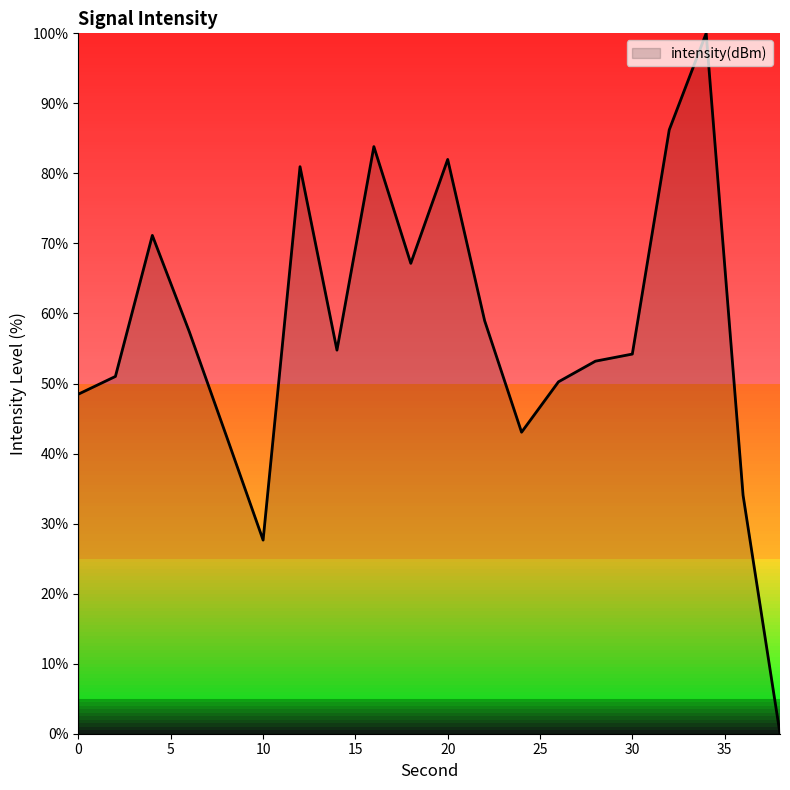

What is the difference between the maximum and minimum values?

100.0